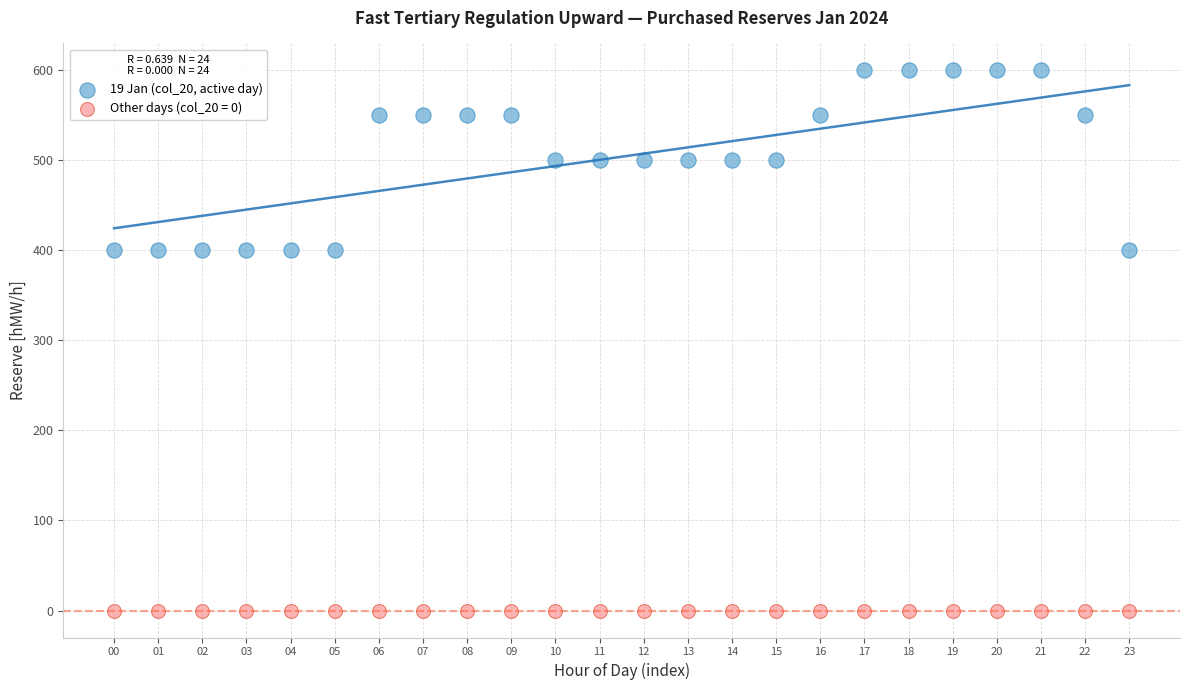

Which series reaches the maximum Y coordinate?

19 Jan (col_20, active day)